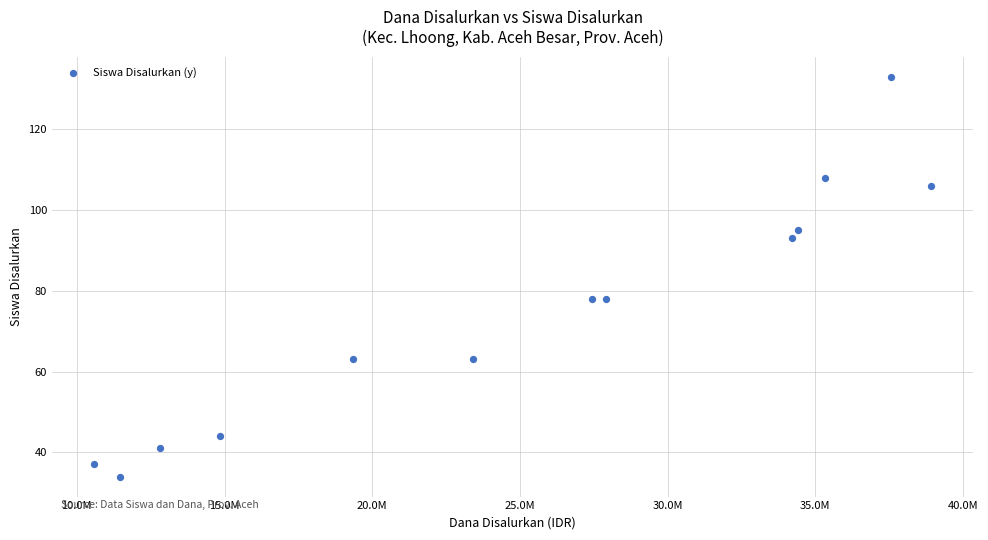

What is the range of X values (max minus min)?

28350000